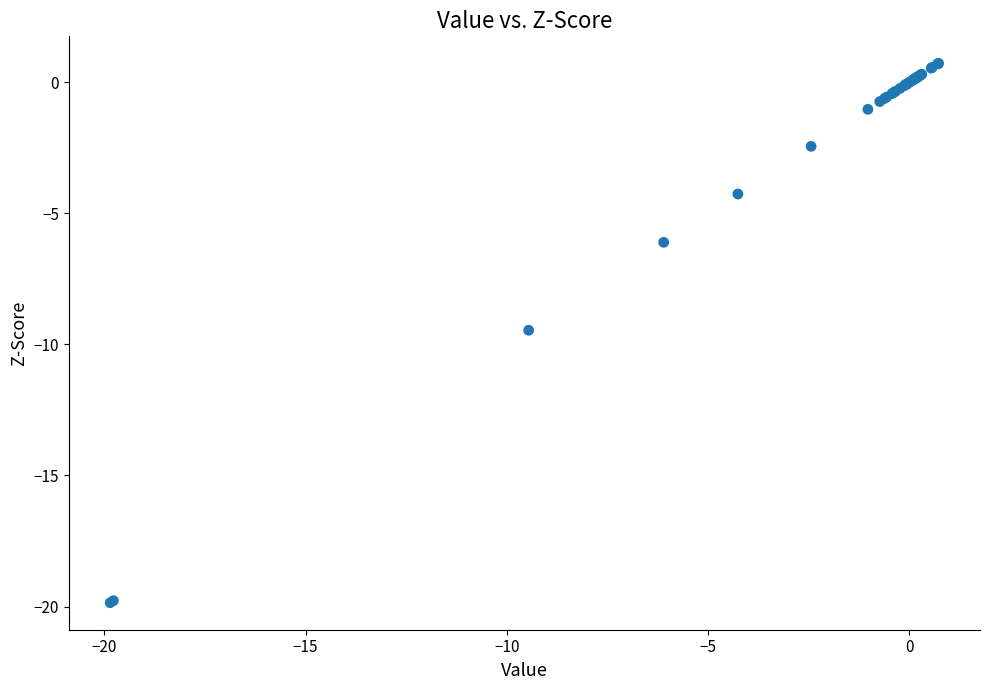

What Y value in the scatter plot is closest to -9?

-9.5